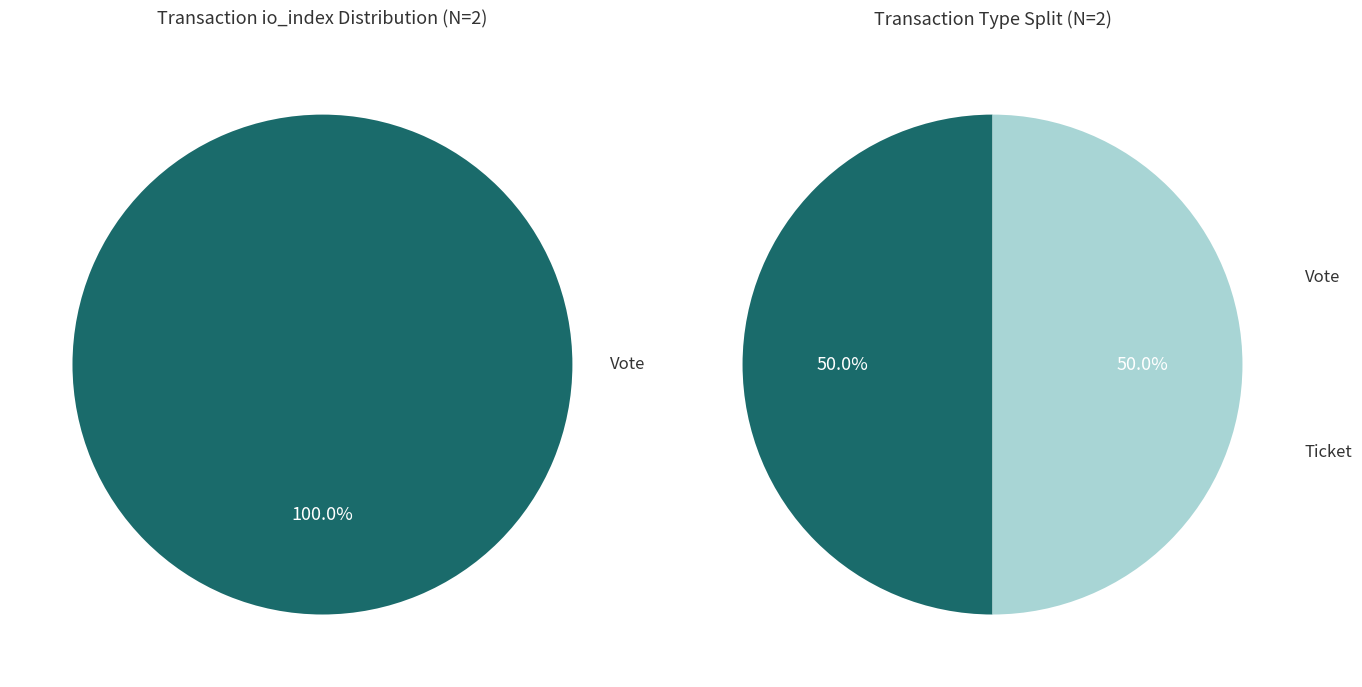

To the nearest percent, what is the average slice percentage?

50%